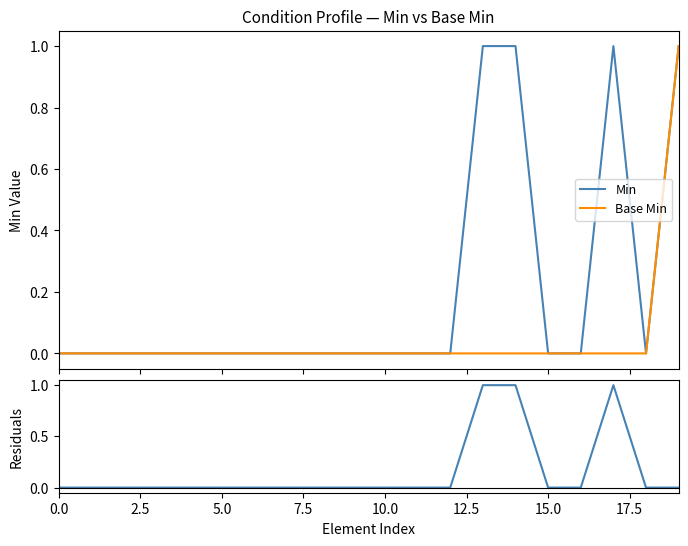

Count the number of categories in the chart.

20